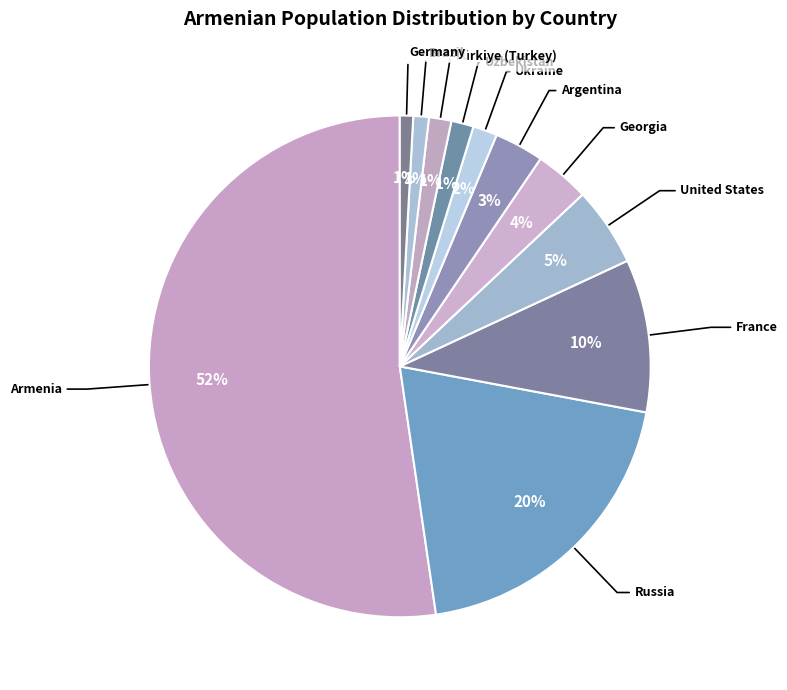

What is the largest slice in the pie chart?

Armenia